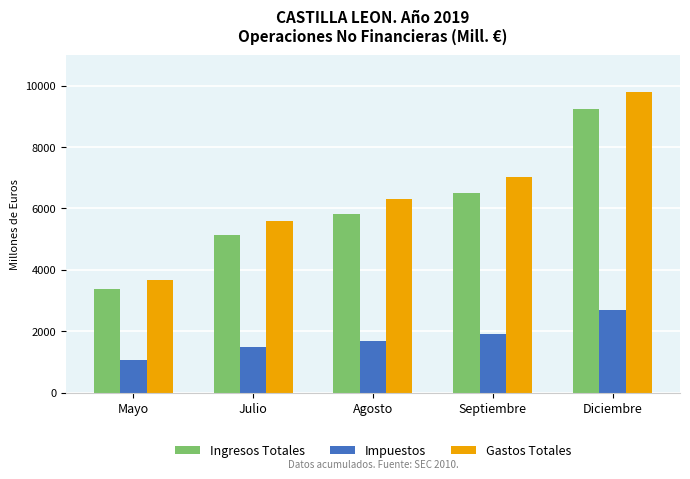

True or false: Impuestos has a value of 1898 at Septiembre.

True